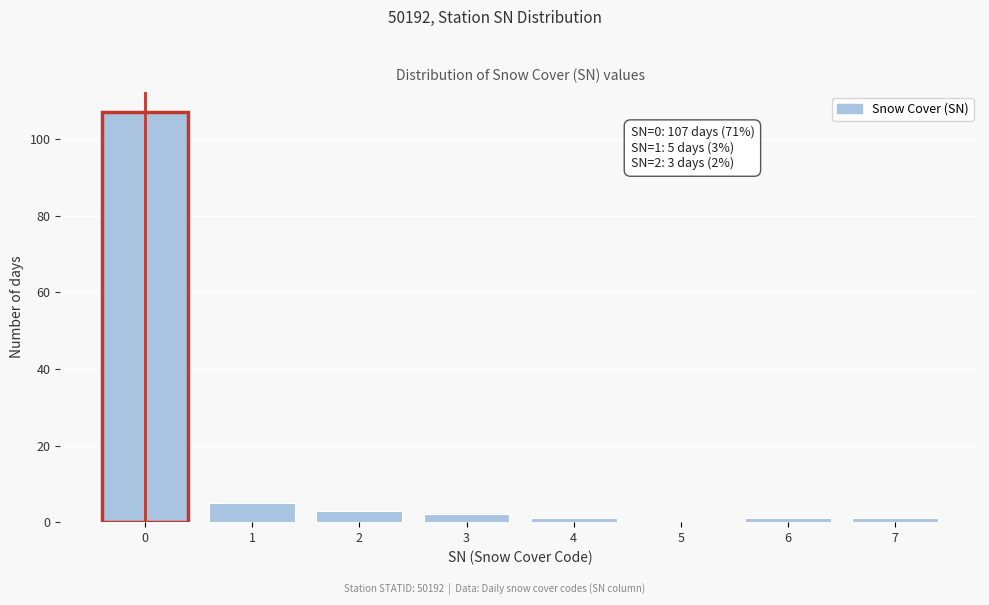

Reading right to left, extract all data points from this chart.

7=1	6=1	5=0	4=1	3=2	2=3	1=5	0=107